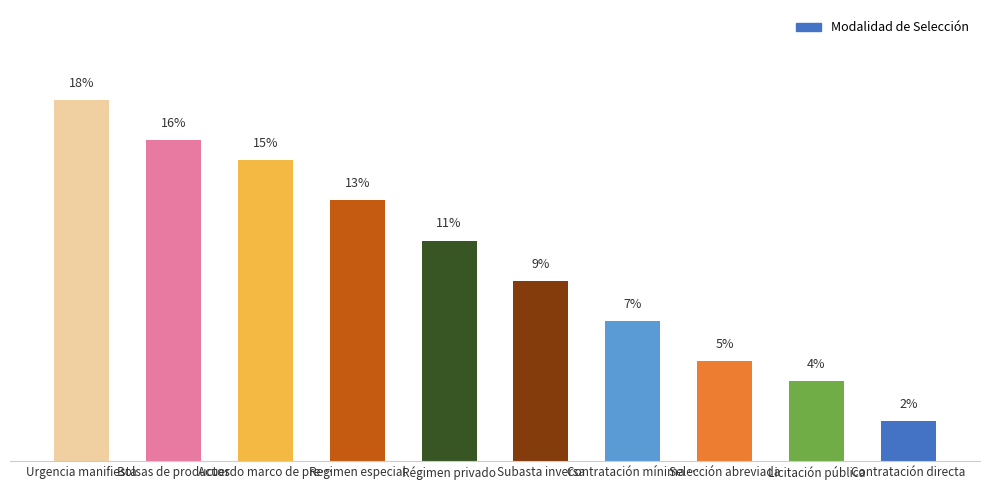

Which category has the highest value across all series?

Urgencia manifiesta